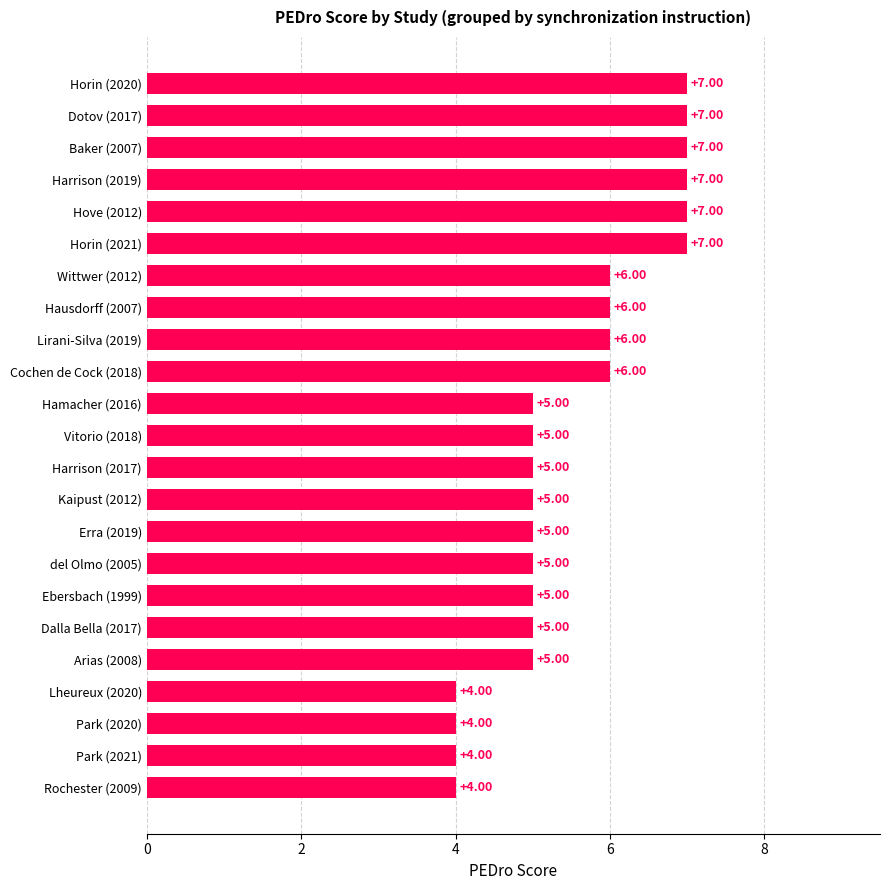

What is the sum of all values?

127